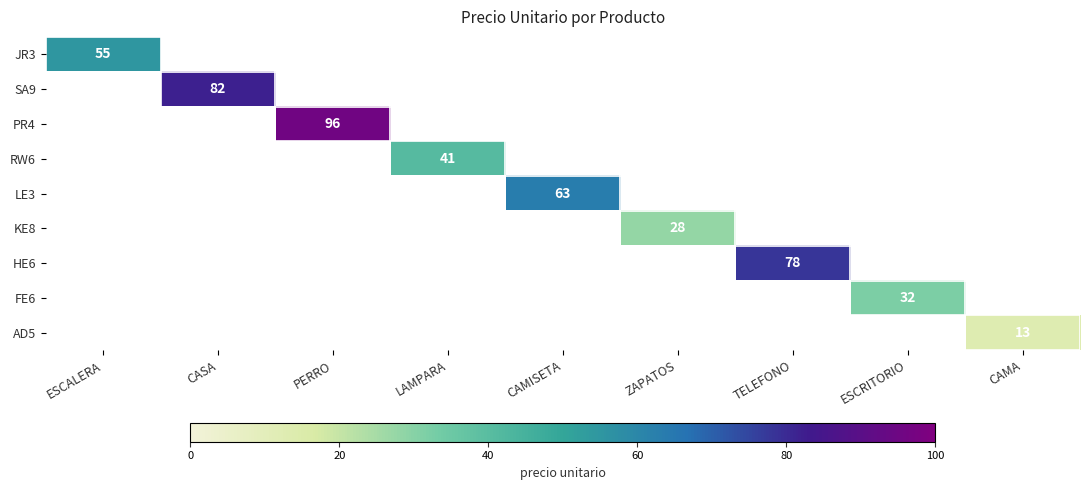

The value of PR4 at PERRO is 126. True or false?

False